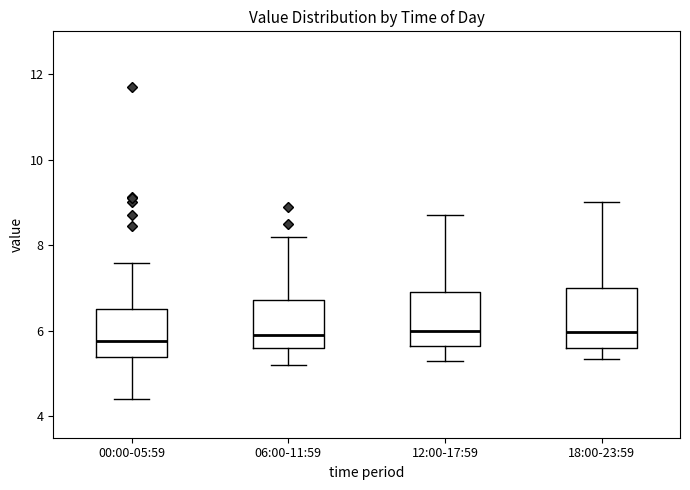

Reading left to right, transcribe this box plot: for each box, give where its median line is, the range the box spans, and where its two whiskers end, as read against the y-axis. The values are not printed on the chart, so give them approximately, as read against the axis.

00:00-05:59: median 5.8, box 5.4 to 6.6, whiskers 4.4 to 7.6
06:00-11:59: median 6.0, box 5.6 to 6.8, whiskers 5.2 to 8.2
12:00-17:59: median 6.0, box 5.6 to 7.0, whiskers 5.4 to 8.8
18:00-23:59: median 6.0, box 5.6 to 7.0, whiskers 5.4 to 9.0